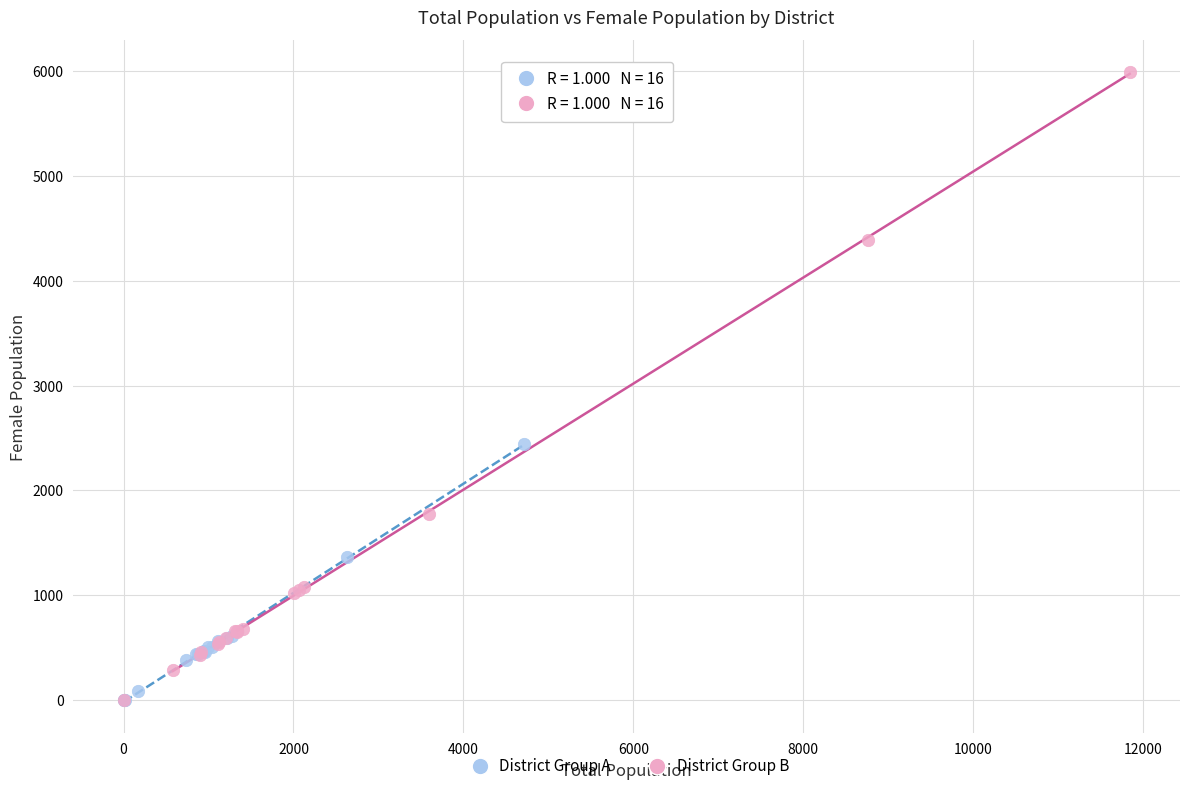

Which series reaches the maximum Y coordinate?

District Group B